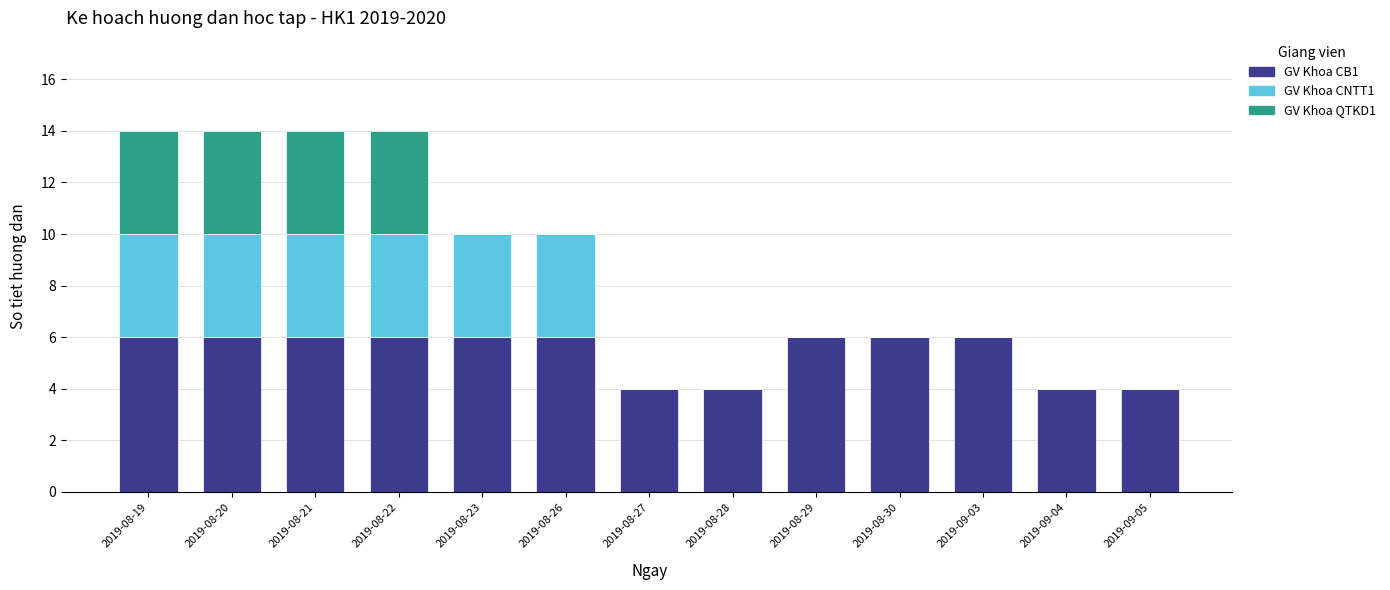

Are the bars horizontal?

No